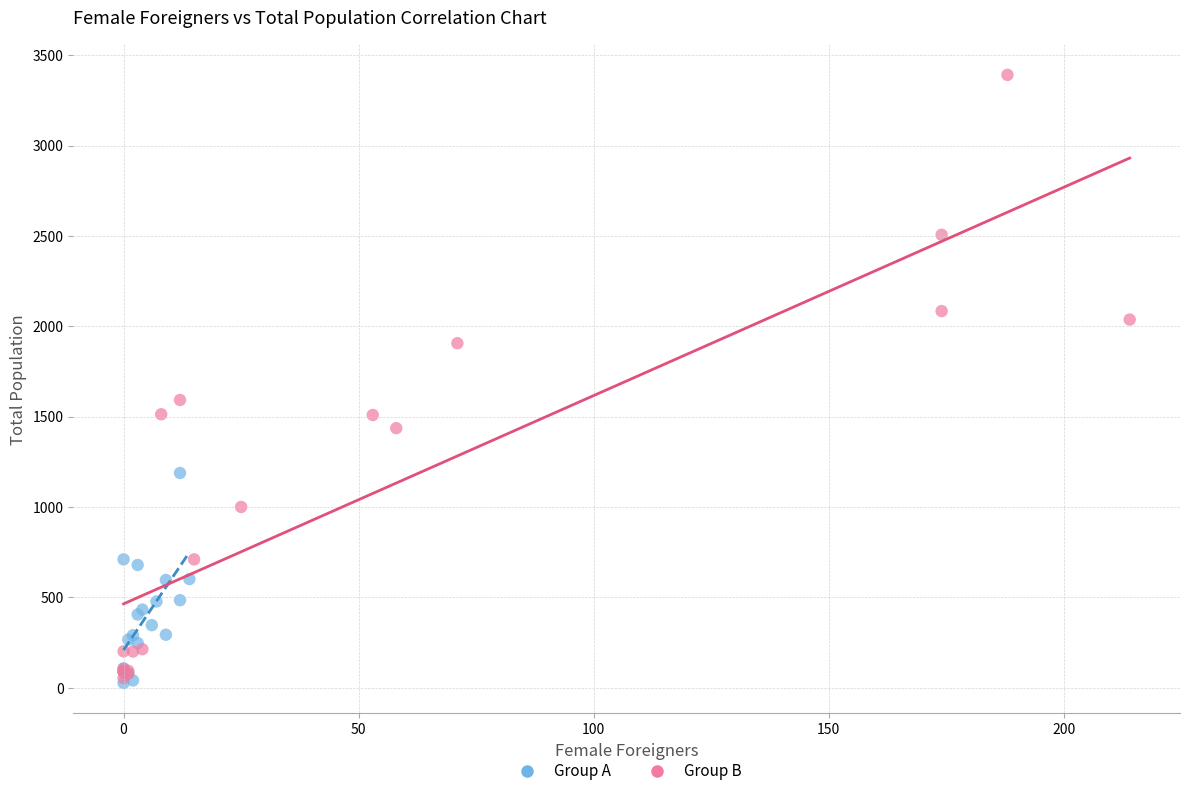

Which series contains the highest Y value?

Group B